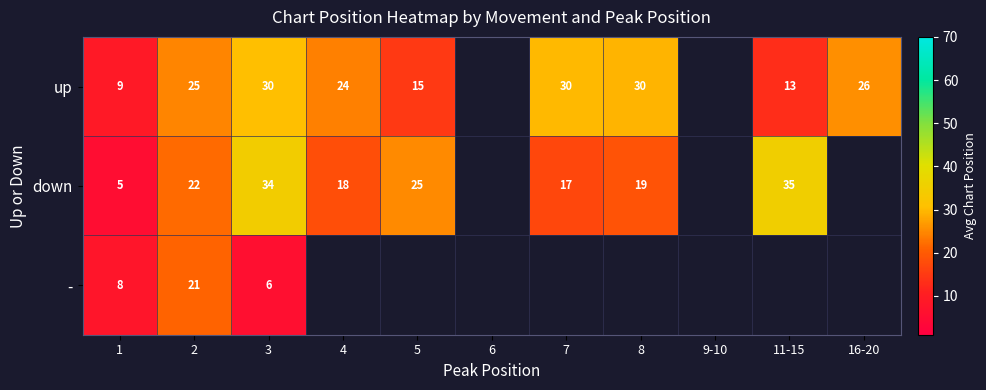

Is it true that up equals 6 at 11-15?

False